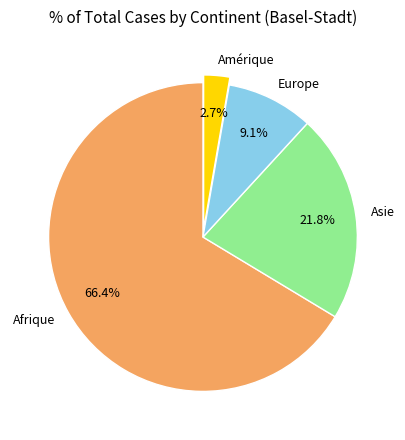

Which category has the smallest portion of the pie?

Amérique